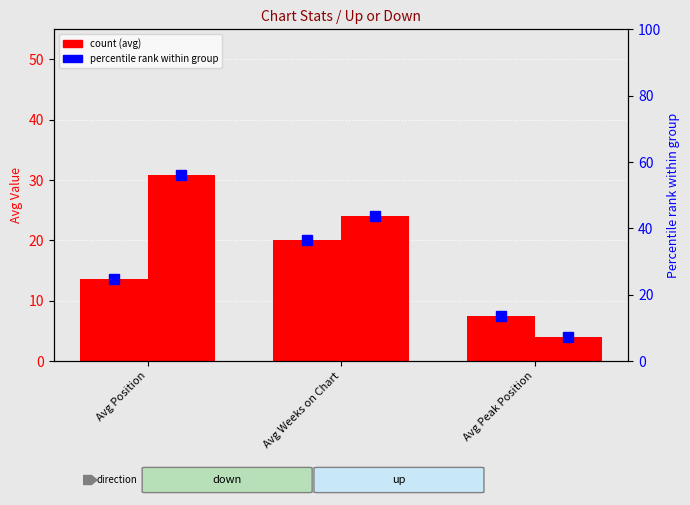

Which has a higher value, Avg Weeks on Chart or Avg Peak Position?

Avg Weeks on Chart